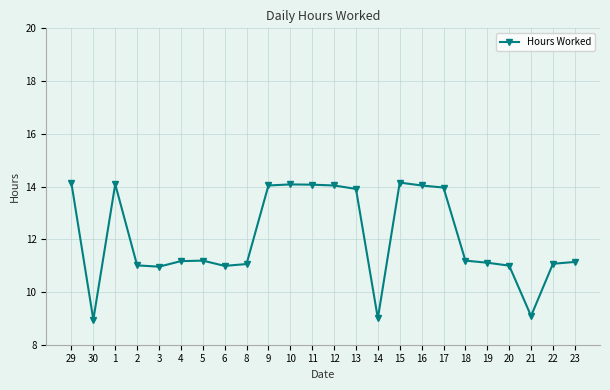

How many data points does each series have?

24